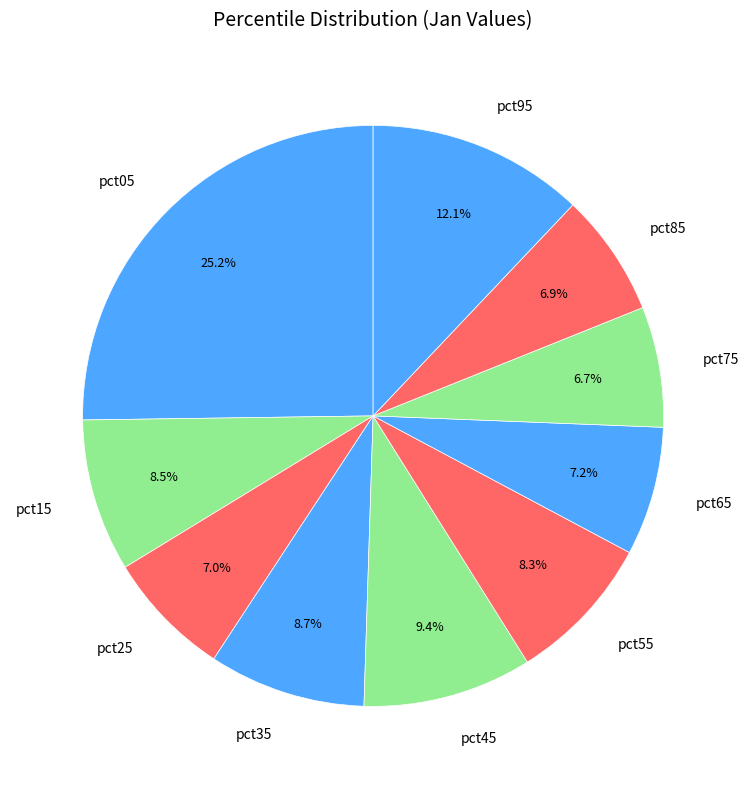

Does pct55 represent more than half of the total?

No